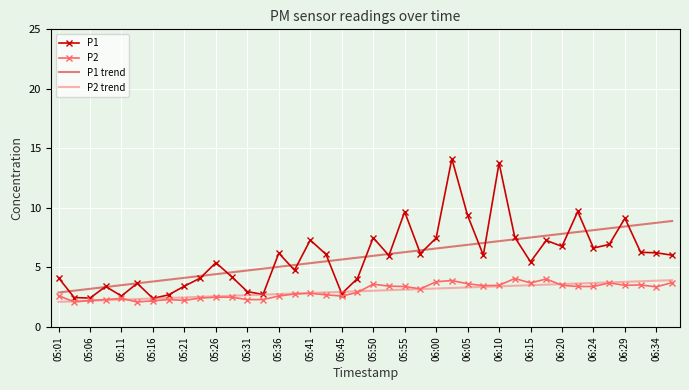

Which series has the widest spread of values?

P1